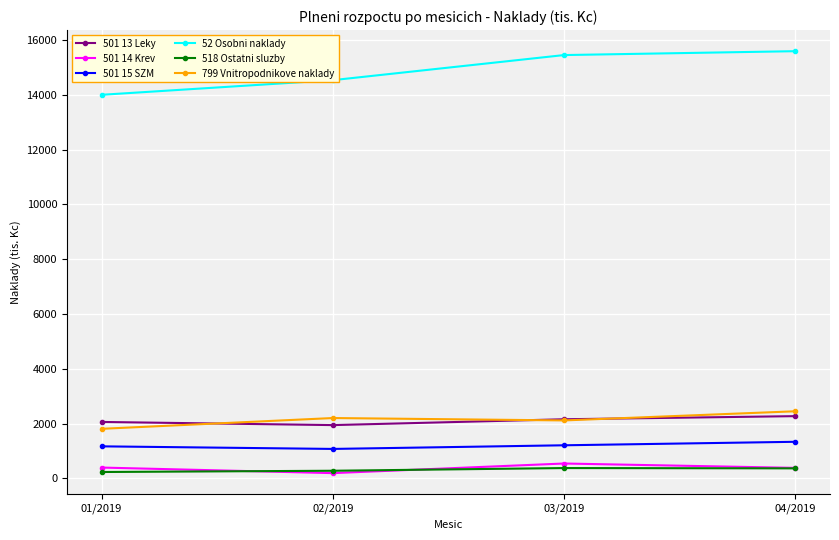

How many data points in 501 13 Leky are less than 2160?

2